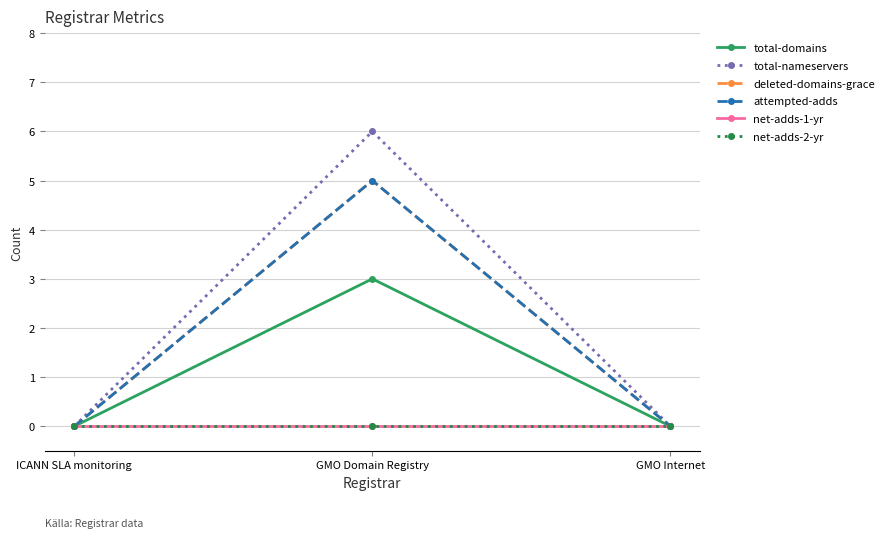

Does the chart have visible grid lines?

Yes